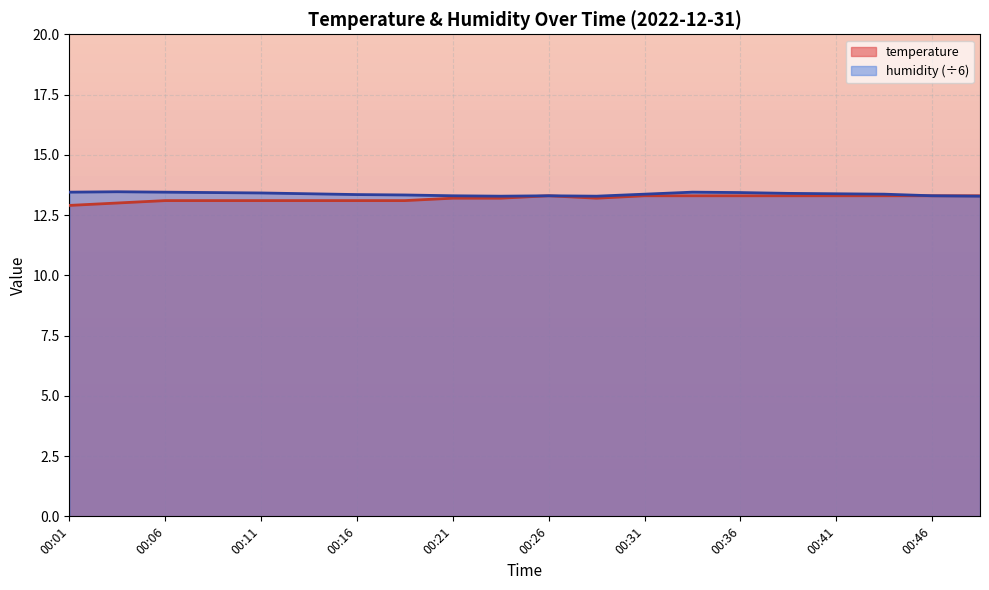

What is the value of the humidity point at the 13th from the left?

13.4